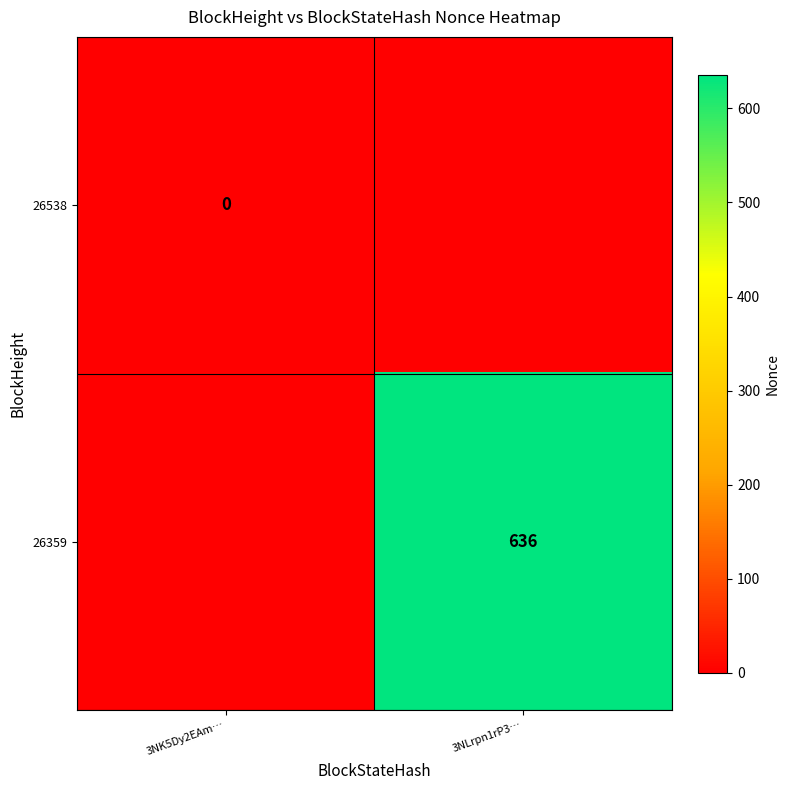

True or false: 26359 has a value of 174 at 3NLrpn1rP3….

False